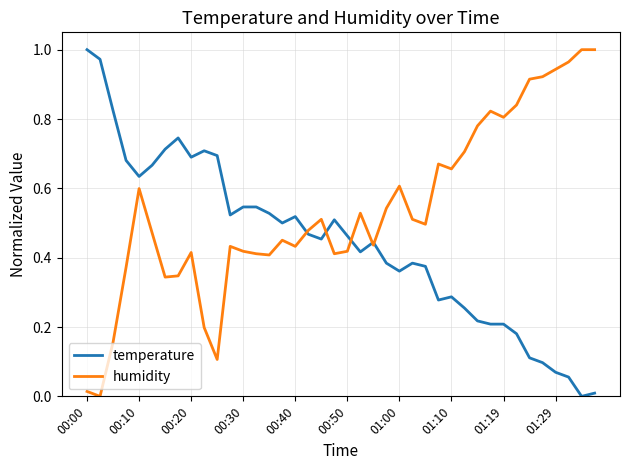

Does the chart have visible grid lines?

Yes